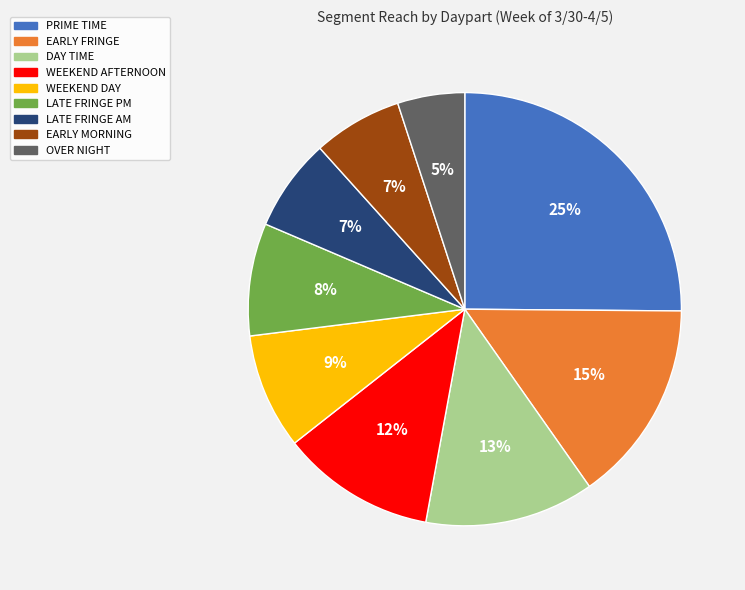

What percentage is the DAY TIME slice, to the nearest percent?

13%